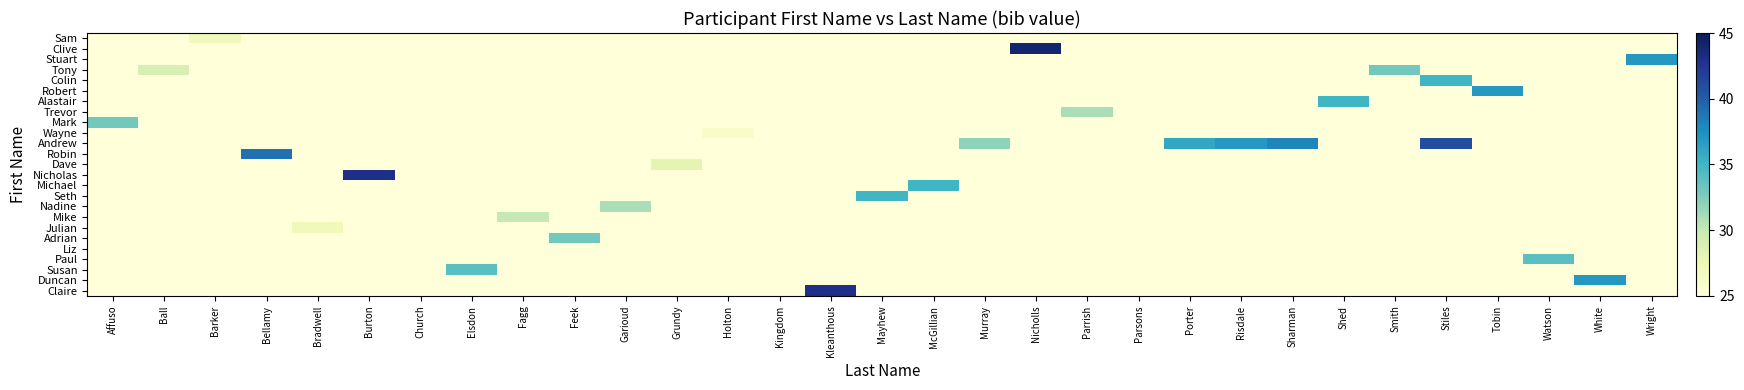

List the series in order of their peak value, highest first.

Clive, Nicholas, Claire, Andrew, Robin, Stuart, Robert, Duncan, Colin, Alastair, Michael, Seth, Paul, Susan, Tony, Mark, Adrian, Trevor, Nadine, Mike, Dave, Sam, Julian, Wayne, Liz